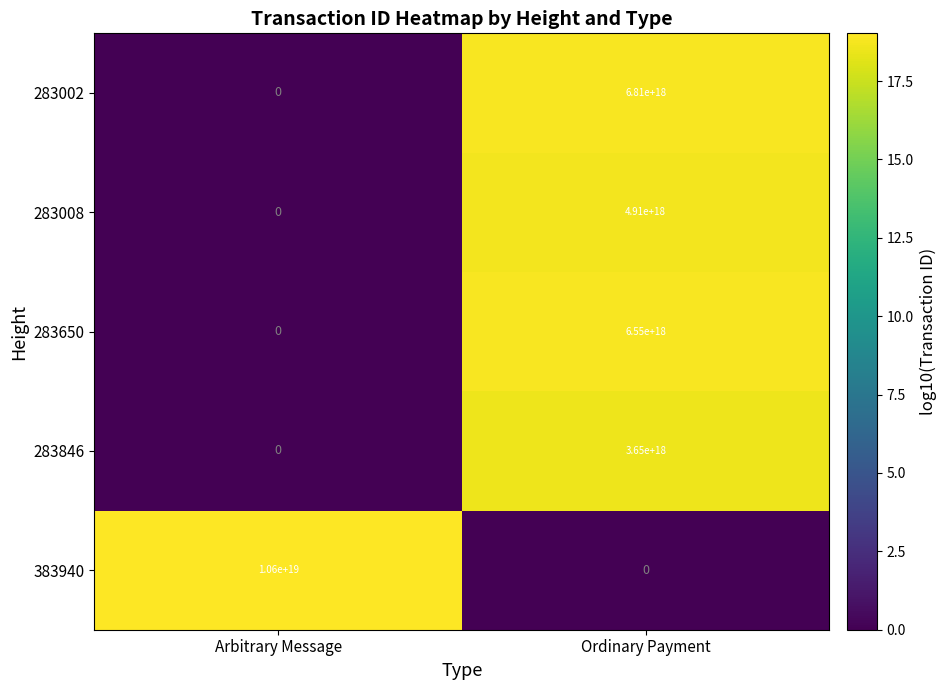

At which label does 283650 reach its peak?

Ordinary Payment